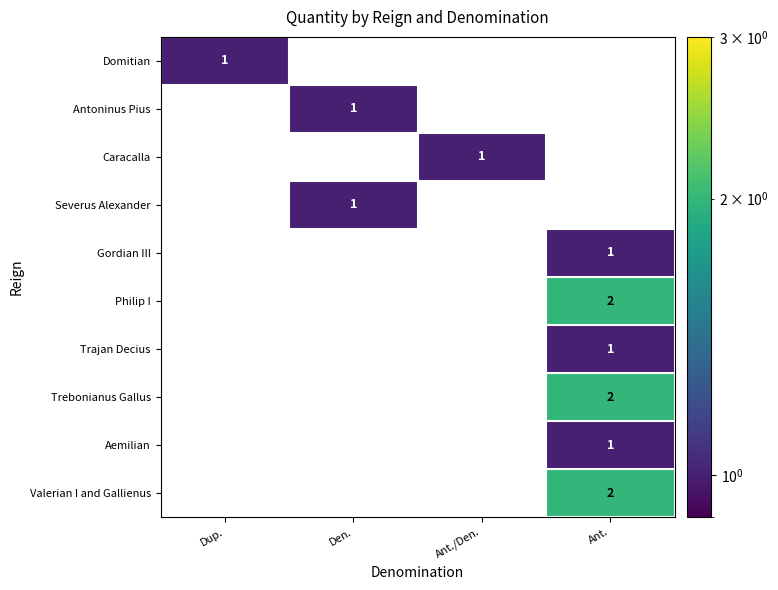

The Antoninus Pius series shows 1 at Den.. True or false?

True